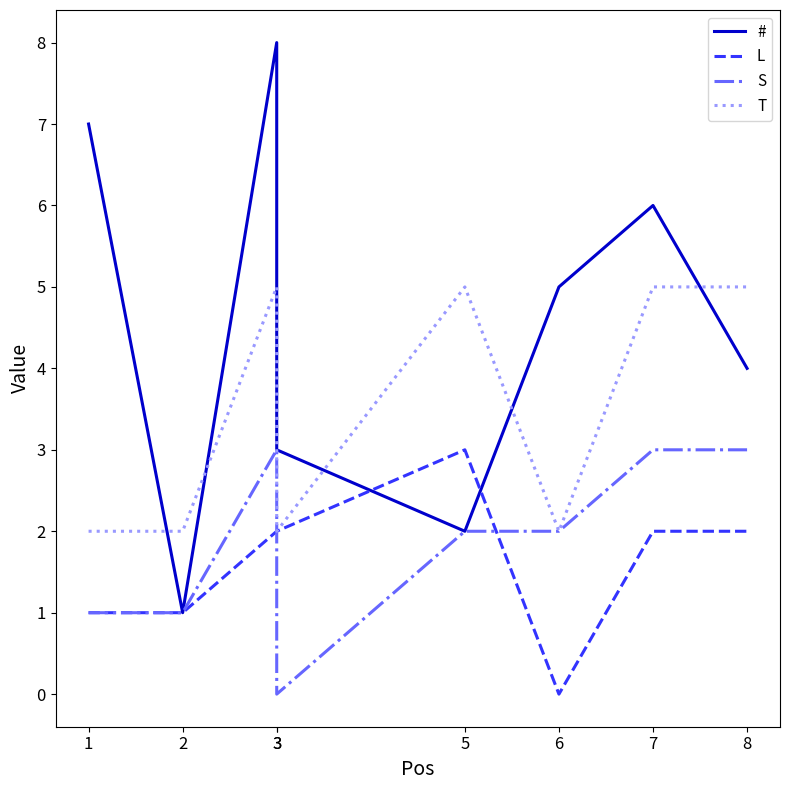

The value of L at 3 is 3. True or false?

False